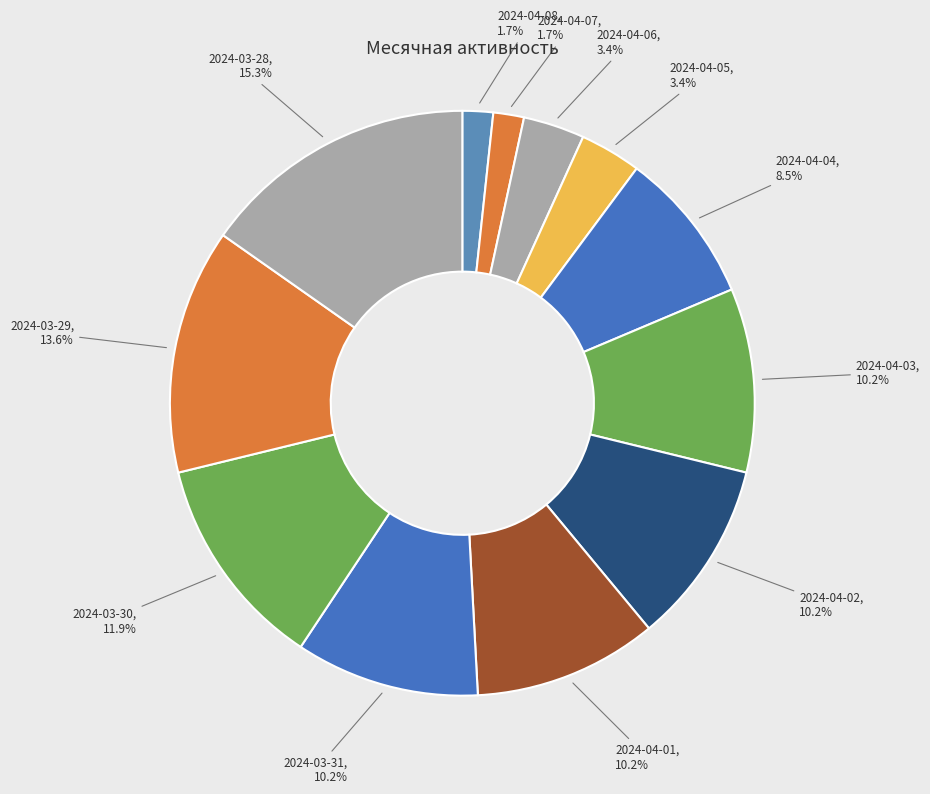

Does 2024-03-30, 11.9% account for over 50% of the chart?

No